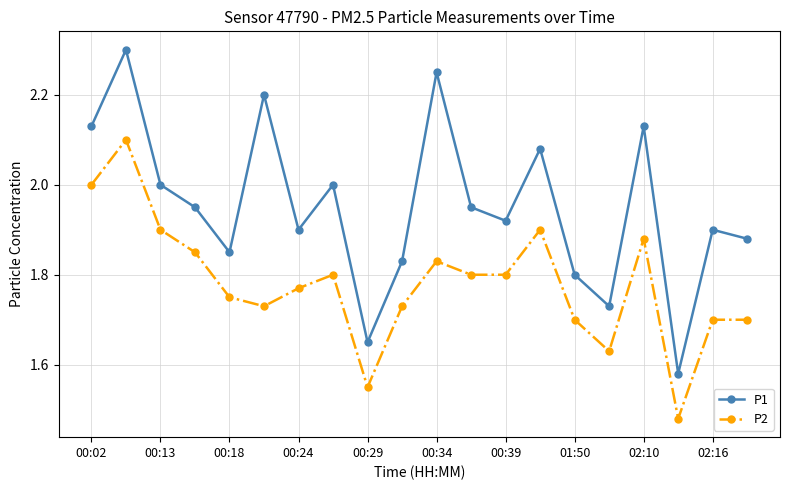

True or false: P1 has more than 2 interior local peaks.

True